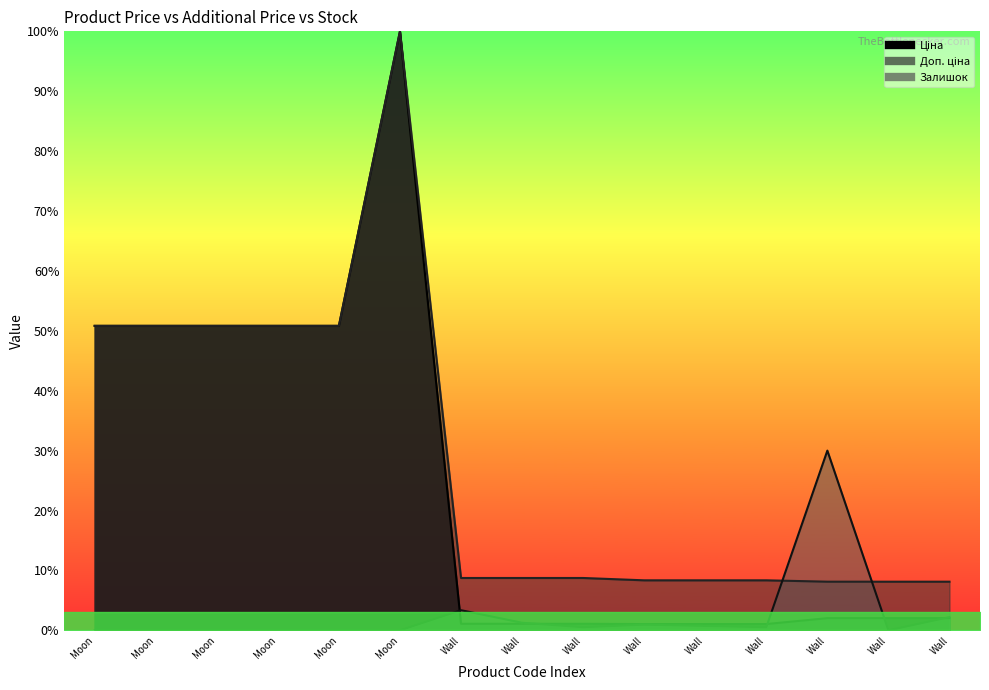

Which series changed the most between Moon and Wall?

Ціна